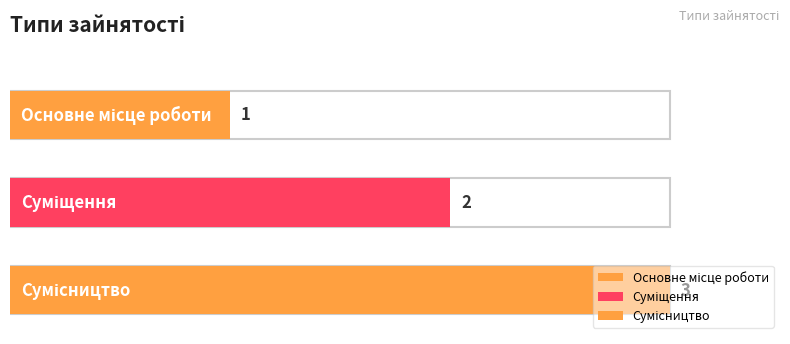

At which category does the chart reach its minimum across all series?

Основне місце роботи